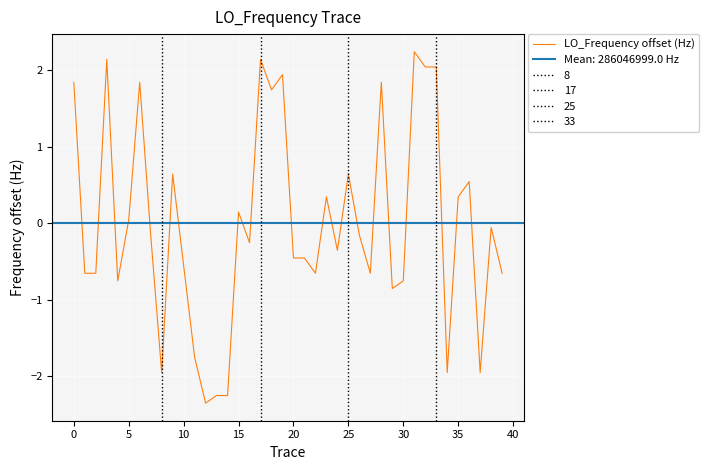

The chart shows a value of -1.8 at 11. True or false?

True